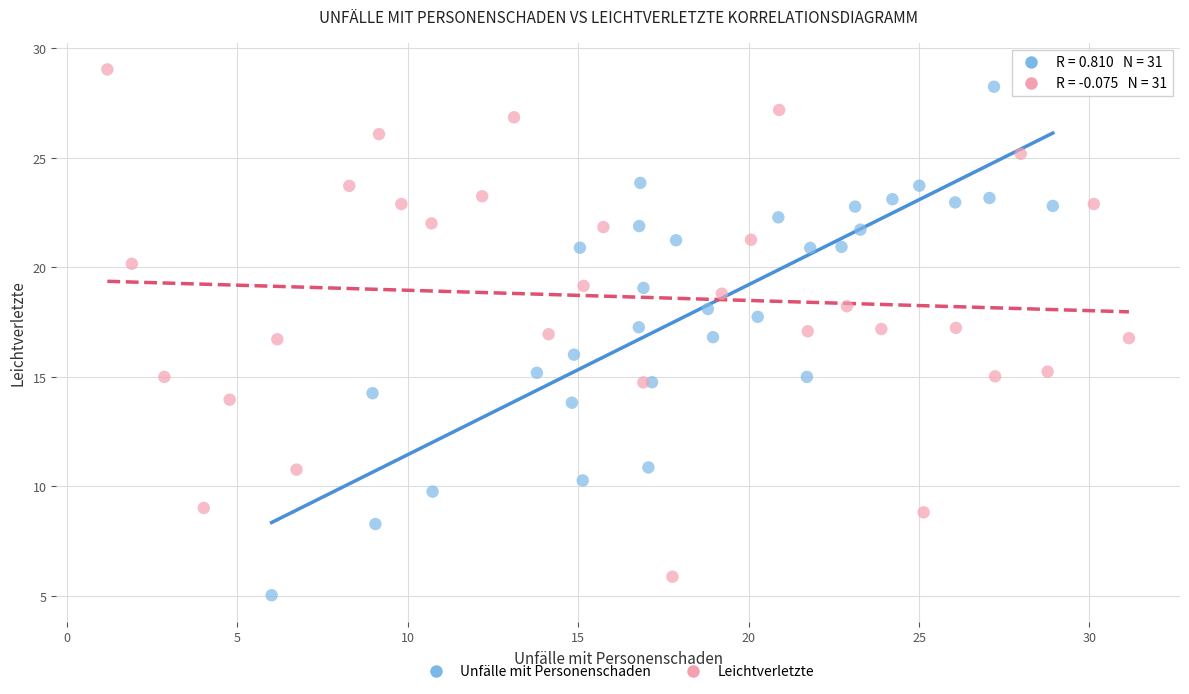

What are all the series names shown in the legend?

Unfälle mit Personenschaden, Leichtverletzte